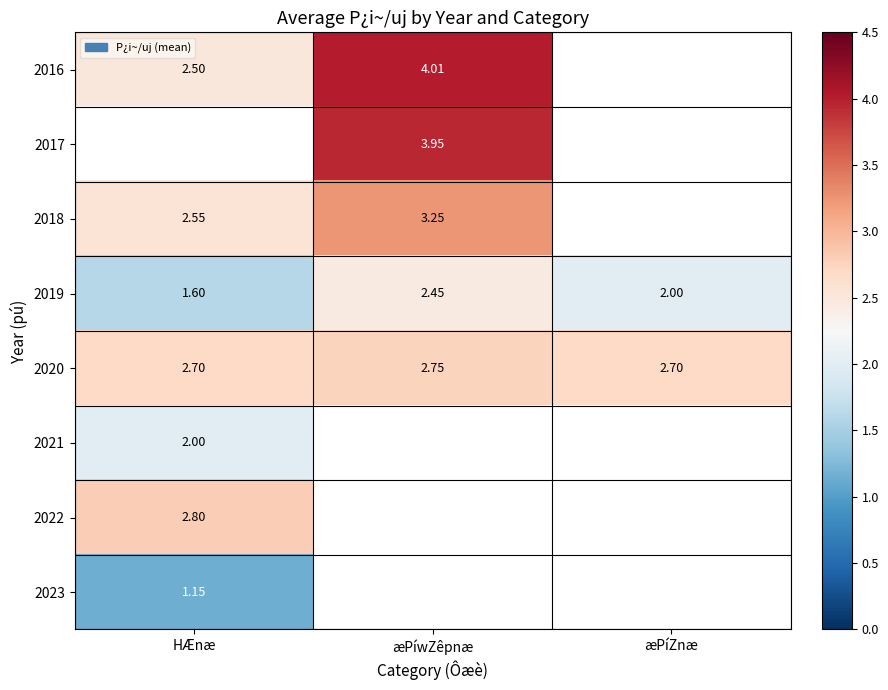

The 2016 series shows 2.5 at HÆnæ. True or false?

True